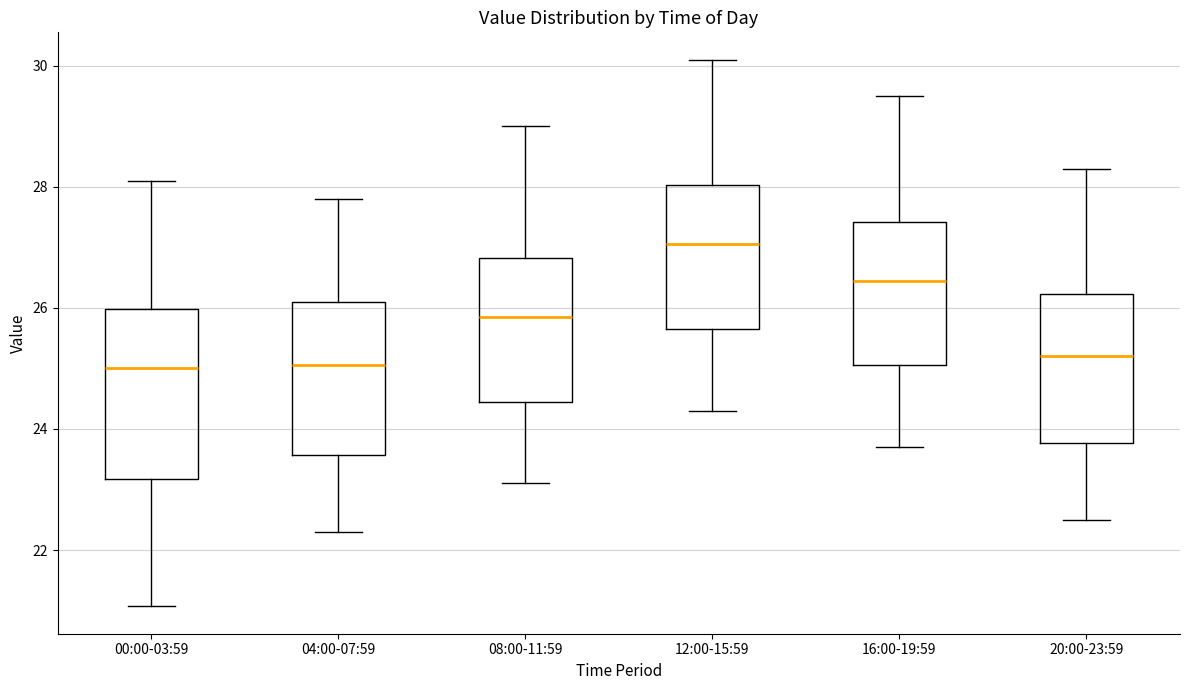

Reading left to right, read every box against the y-axis: the position of its median line, the range the box covers, and the ends of its whiskers. The values are not printed on the chart, so give them approximately, as read against the axis.

00:00-03:59: median 25.0, box 23.2 to 26.0, whiskers 21.0 to 28.2
04:00-07:59: median 25.0, box 23.6 to 26.2, whiskers 22.4 to 27.8
08:00-11:59: median 25.8, box 24.4 to 26.8, whiskers 23.2 to 29.0
12:00-15:59: median 27.0, box 25.6 to 28.0, whiskers 24.4 to 30.2
16:00-19:59: median 26.4, box 25.0 to 27.4, whiskers 23.8 to 29.6
20:00-23:59: median 25.2, box 23.8 to 26.2, whiskers 22.6 to 28.4